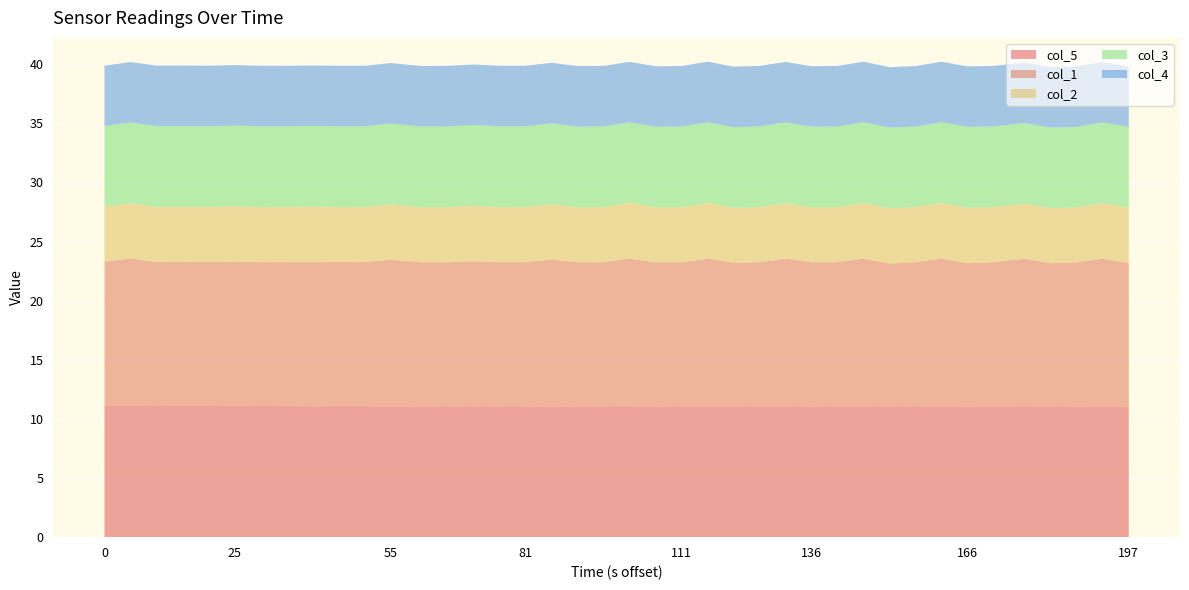

Reading right to left, transcribe all the data shown in this chart.

col_5: 39=11.1	38=11.1	37=11.1	36=11.1	35=11.1	34=11.1	33=11.1	32=11.1	31=11.1	30=11.1	29=11.1	28=11.1	27=11.1	26=11.1	25=11.1	24=11.1	23=11.1	22=11.1	21=11.1	20=11.1	19=11.1	18=11.1	17=11.0	16=11.1	15=11.1	14=11.1	13=11.1	12=11.1	11=11.0	10=11.1	9=11.1	8=11.1	7=11.1	6=11.1	5=11.1	4=11.1	3=11.1	2=11.1	1=11.1	0=11.1
col_1: 39=12.1	38=12.5	37=12.2	36=12.1	35=12.5	34=12.2	33=12.1	32=12.5	31=12.2	30=12.1	29=12.5	28=12.2	27=12.2	26=12.5	25=12.2	24=12.1	23=12.5	22=12.2	21=12.2	20=12.5	19=12.2	18=12.2	17=12.5	16=12.2	15=12.2	14=12.3	13=12.2	12=12.2	11=12.4	10=12.2	9=12.2	8=12.2	7=12.2	6=12.2	5=12.2	4=12.2	3=12.2	2=12.2	1=12.5	0=12.2
col_2: 39=4.7	38=4.7	37=4.7	36=4.6	35=4.6	34=4.7	33=4.7	32=4.7	31=4.7	30=4.7	29=4.7	28=4.7	27=4.6	26=4.7	25=4.7	24=4.6	23=4.7	22=4.7	21=4.6	20=4.7	19=4.7	18=4.7	17=4.7	16=4.7	15=4.7	14=4.7	13=4.7	12=4.7	11=4.7	10=4.7	9=4.7	8=4.7	7=4.7	6=4.7	5=4.7	4=4.7	3=4.7	2=4.7	1=4.7	0=4.7
col_3: 39=6.8	38=6.8	37=6.8	36=6.8	35=6.8	34=6.8	33=6.8	32=6.8	31=6.8	30=6.8	29=6.8	28=6.8	27=6.8	26=6.8	25=6.8	24=6.8	23=6.8	22=6.8	21=6.8	20=6.8	19=6.8	18=6.8	17=6.8	16=6.8	15=6.8	14=6.8	13=6.8	12=6.8	11=6.8	10=6.8	9=6.8	8=6.8	7=6.8	6=6.8	5=6.8	4=6.8	3=6.8	2=6.8	1=6.8	0=6.8
col_4: 39=5.1	38=5.1	37=5.1	36=5.1	35=5.1	34=5.1	33=5.1	32=5.1	31=5.1	30=5.1	29=5.1	28=5.1	27=5.1	26=5.1	25=5.1	24=5.1	23=5.1	22=5.1	21=5.1	20=5.1	19=5.1	18=5.1	17=5.1	16=5.1	15=5.1	14=5.1	13=5.1	12=5.1	11=5.1	10=5.1	9=5.1	8=5.1	7=5.1	6=5.1	5=5.1	4=5.1	3=5.1	2=5.1	1=5.1	0=5.1